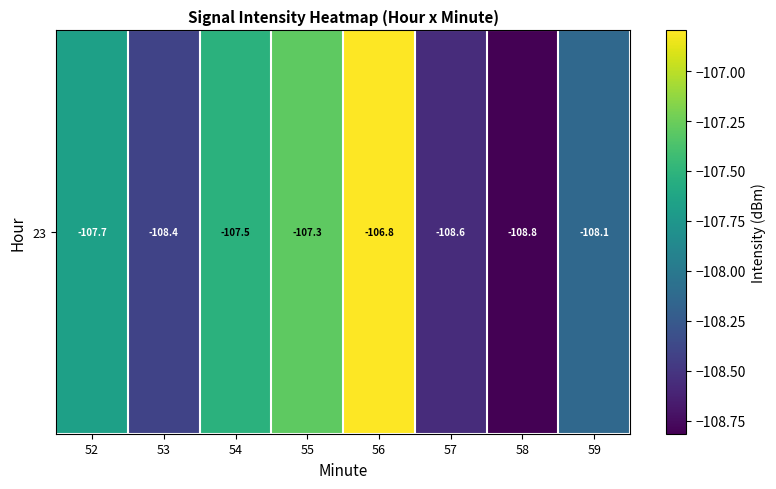

What is the greatest value displayed?

-106.8